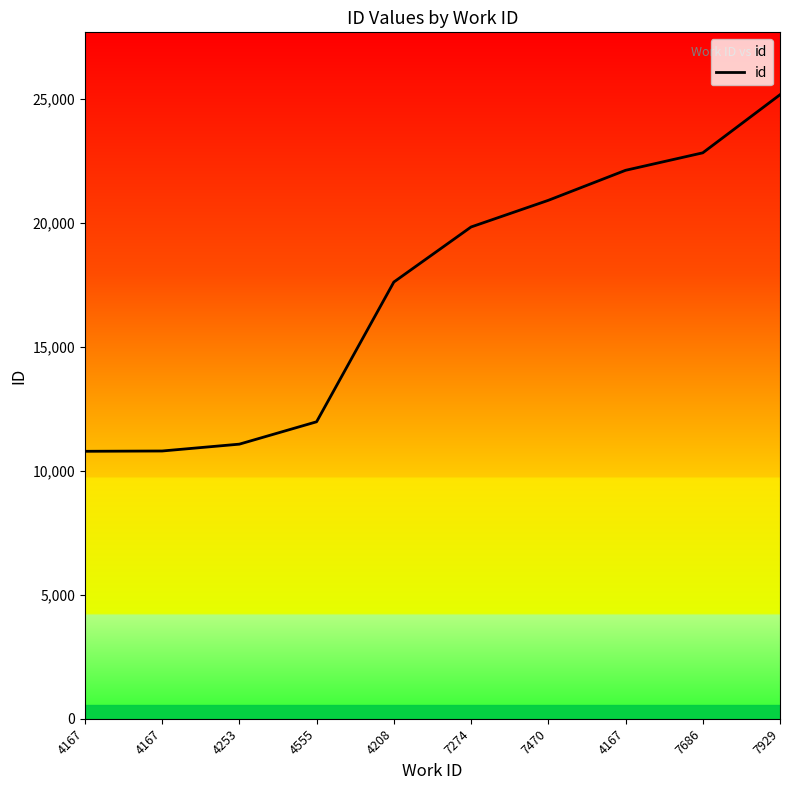

Is it true that the value at 4555 is 19290?

False